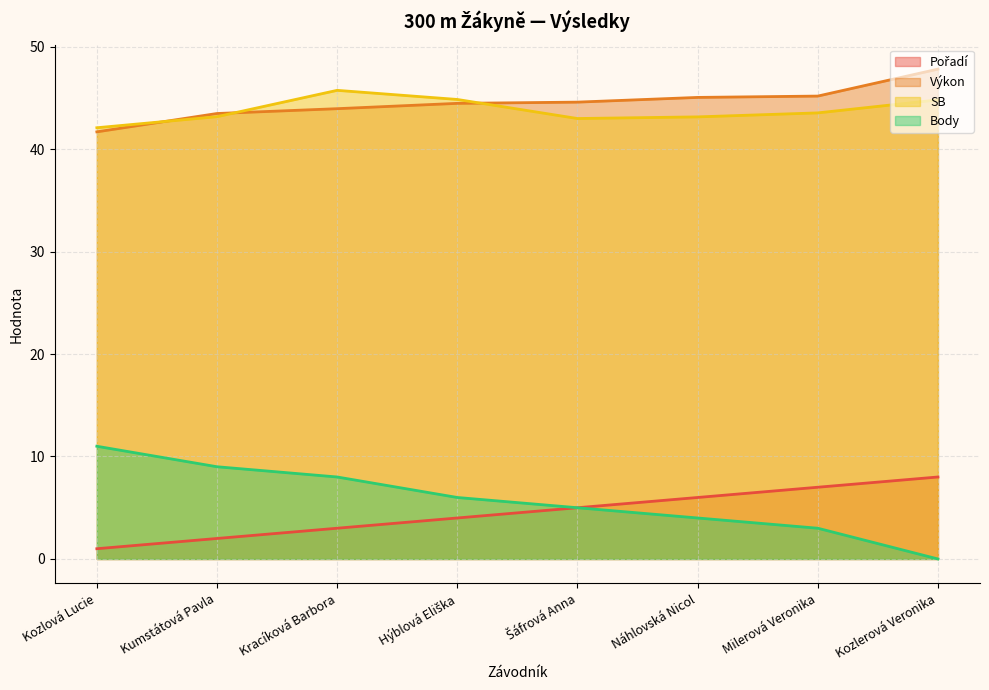

What are all the series names shown in the legend?

Pořadí, Výkon, SB, Body